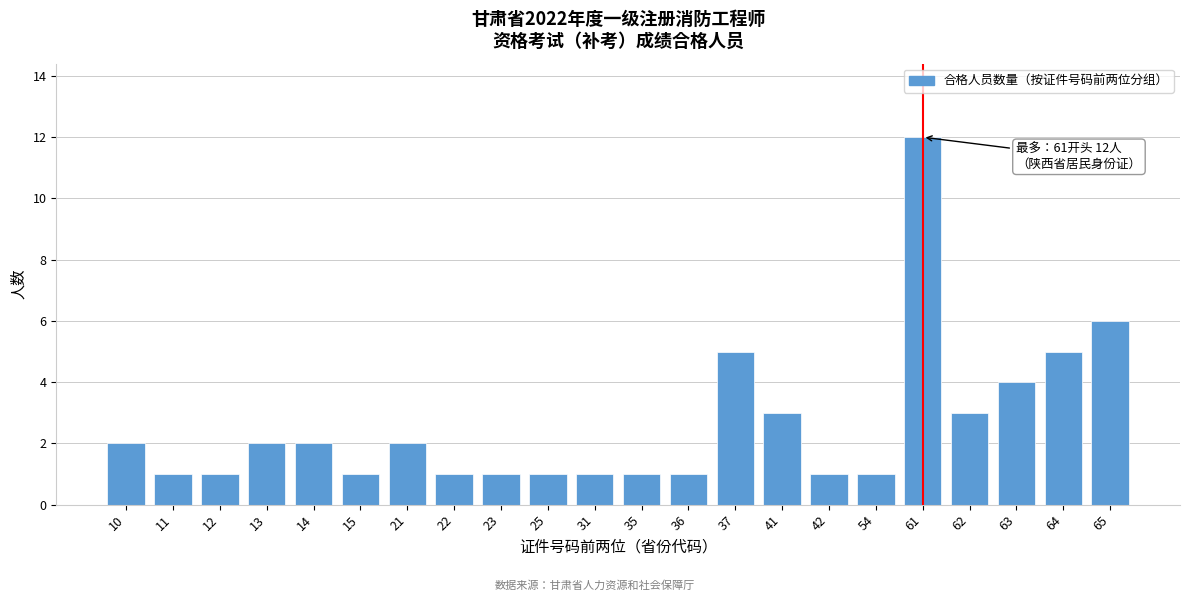

Reading left to right, list all the values displayed in this chart.

2	1	1	2	2	1	2	1	1	1	1	1	1	5	3	1	1	12	3	4	5	6